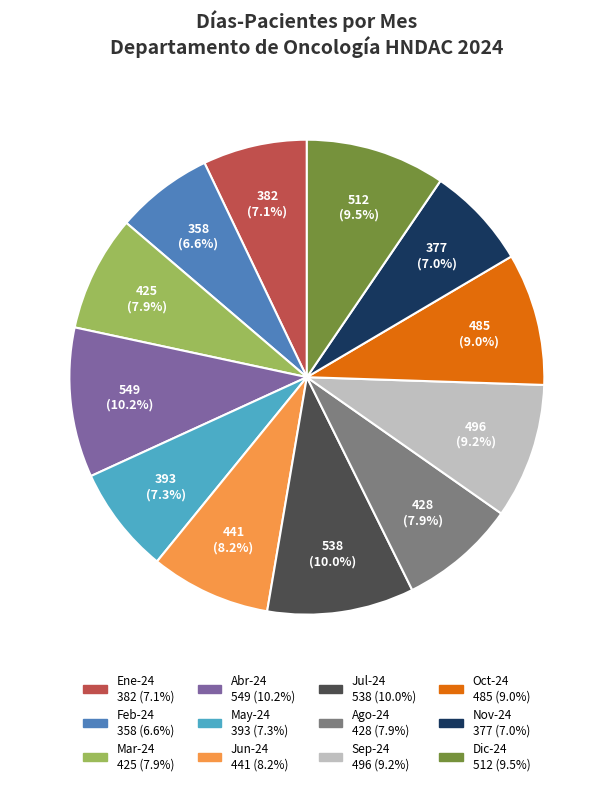

The Sep-24 slice represents 15% of the pie. True or false?

False